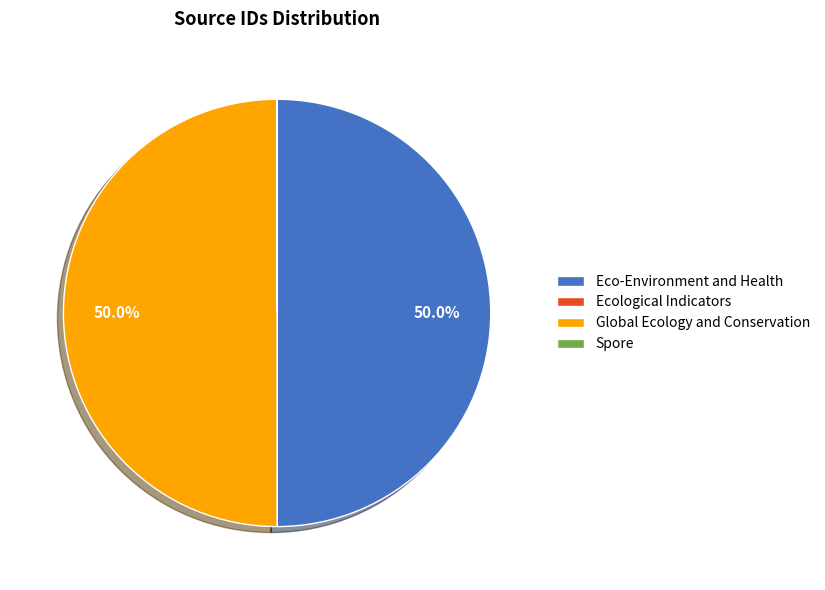

Approximately how many times larger is the value at Global Ecology and Conservation compared to Eco-Environment and Health?

1.0